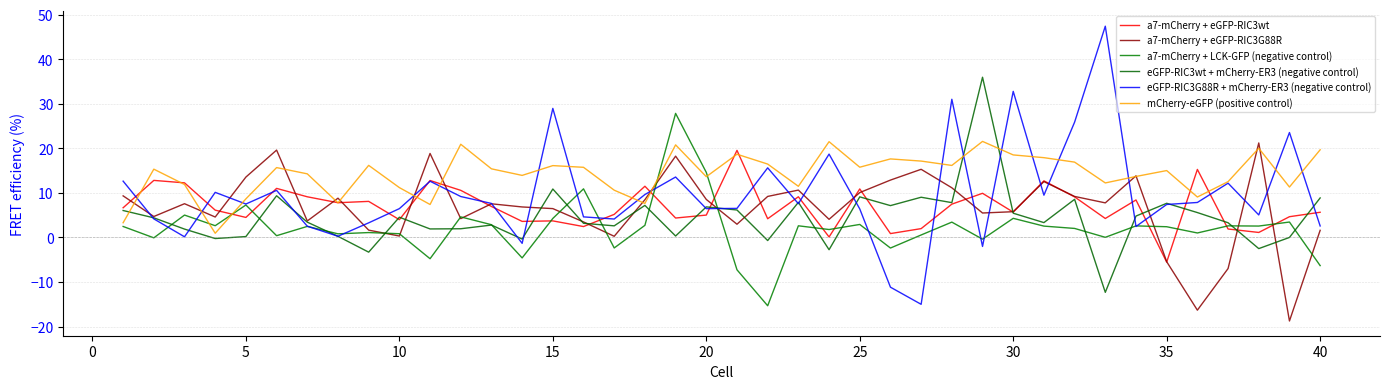

How many lines are shown in the chart?

6